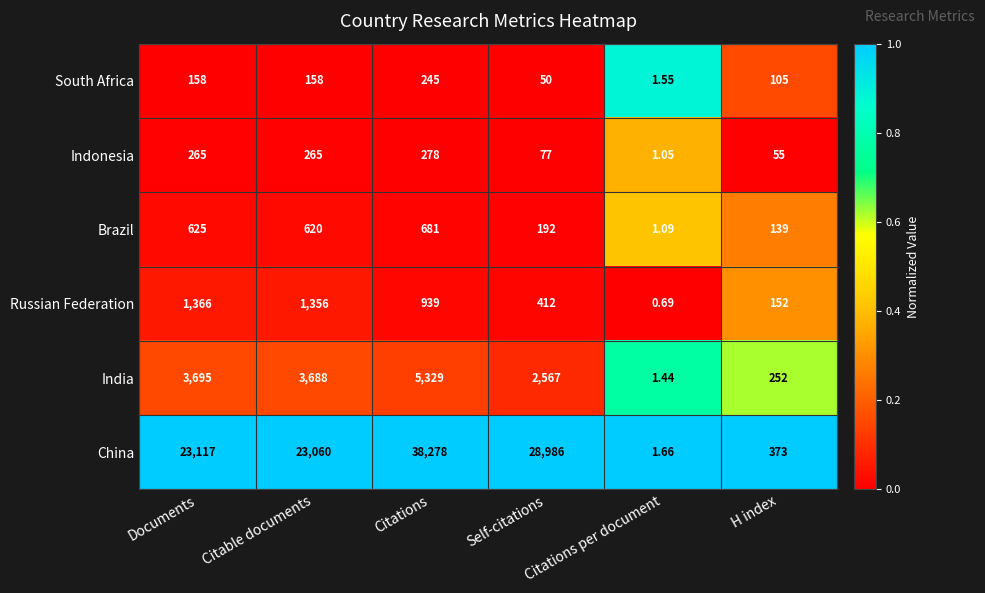

What is the greatest value displayed?

38278.0